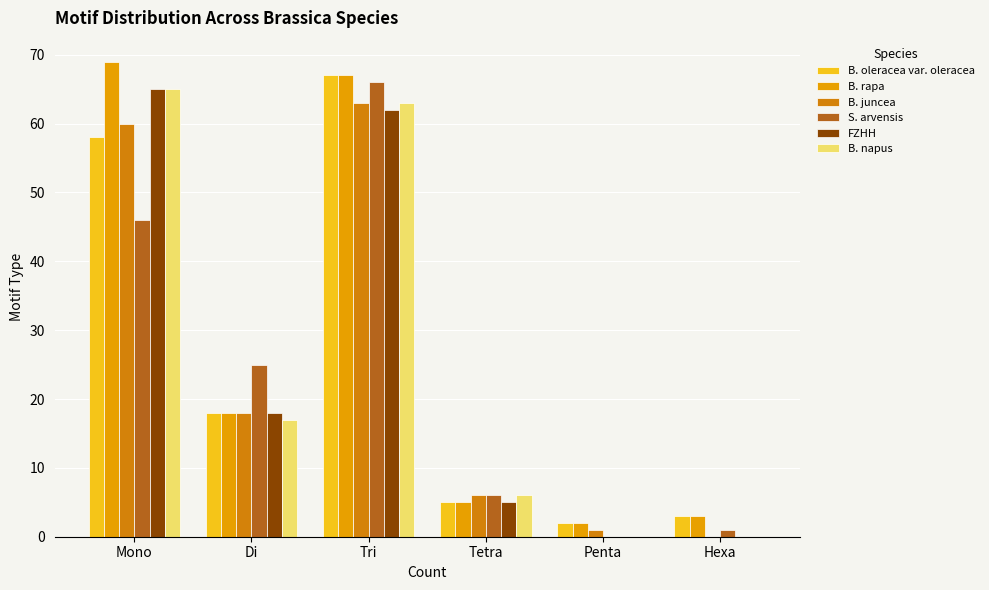

Which series has the largest total across all categories?

B. rapa